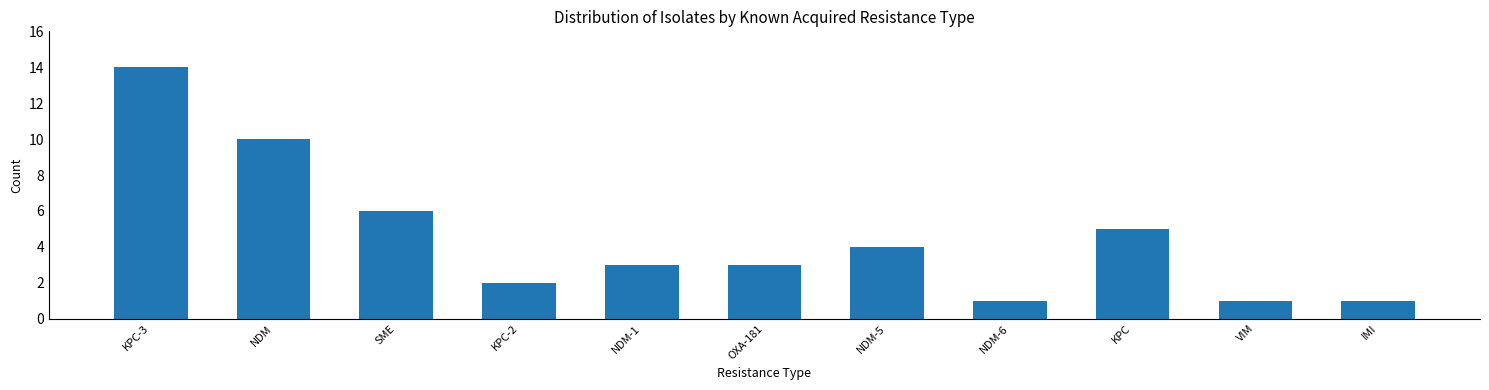

Reading left to right, list all the values displayed in this chart.

KPC-3=14	NDM=10	SME=6	KPC-2=2	NDM-1=3	OXA-181=3	NDM-5=4	NDM-6=1	KPC=5	VIM=1	IMI=1